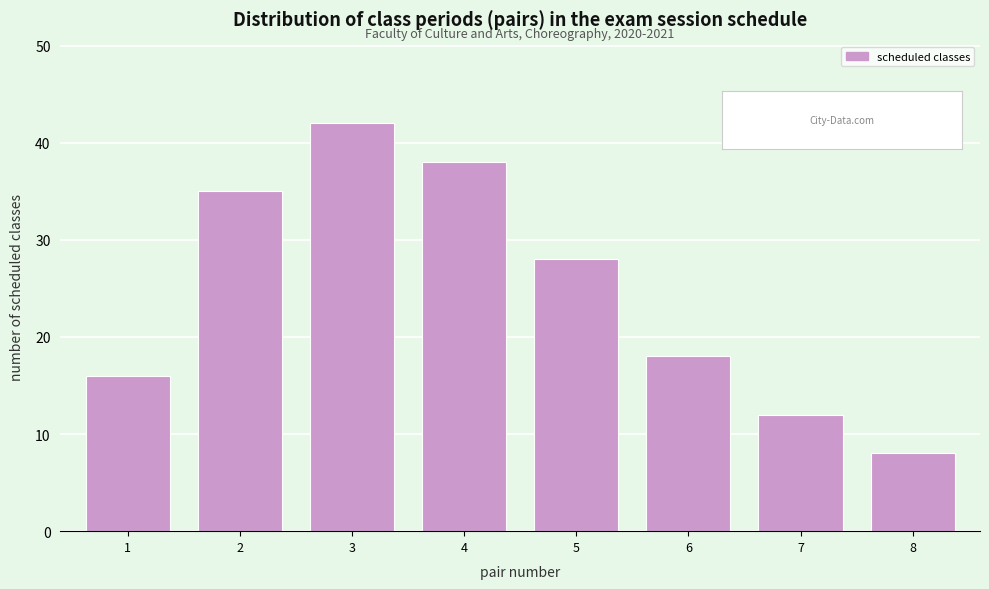

Reading left to right, what are all the values shown in this chart?

16	35	42	38	28	18	12	8